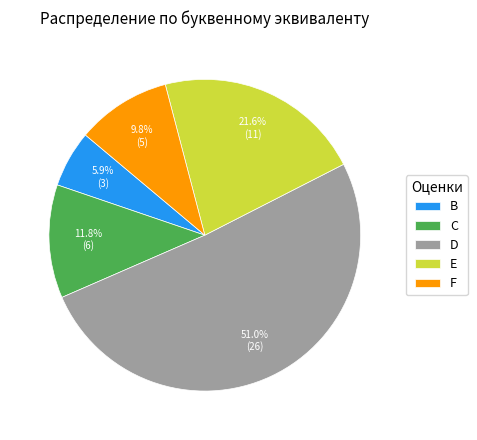

Count the number of slices in the pie.

5